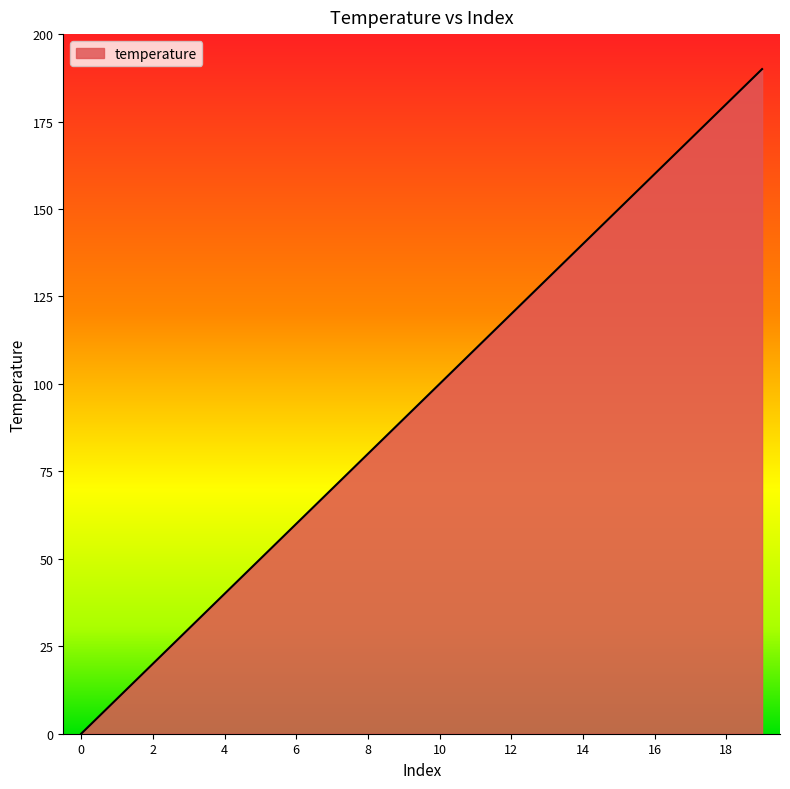

How many lines are shown in the chart?

1